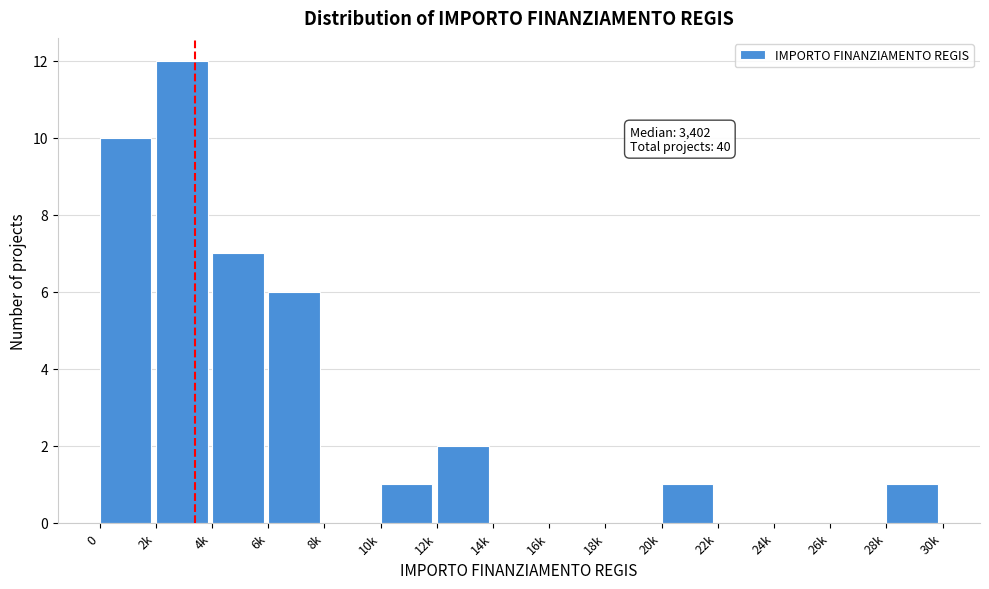

Reading left to right, what are all the values shown in this chart?

0=10	2k=12	4k=7	6k=6	8k=0	10k=1	12k=2	14k=0	16k=0	18k=0	20k=1	22k=0	24k=0	26k=0	28k=1